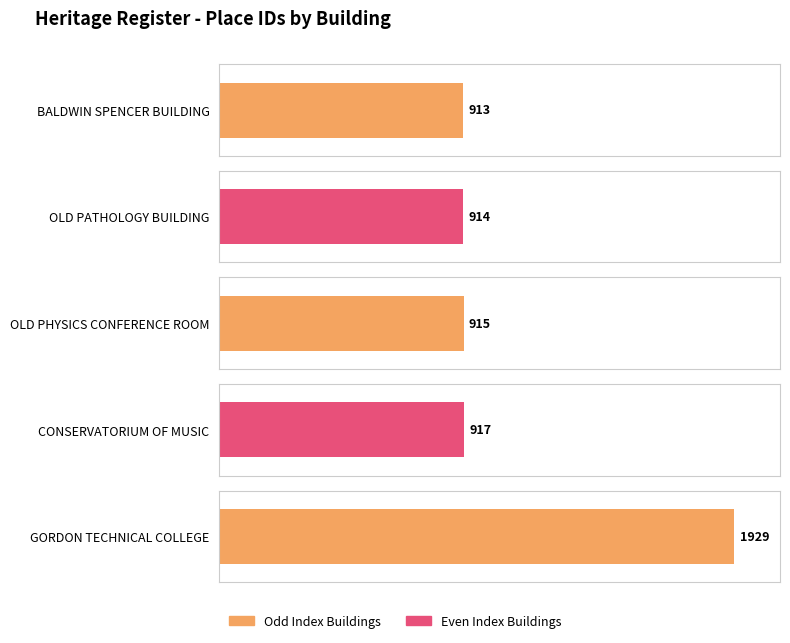

Reading left to right, what are all the values shown in this chart?

BALDWIN SPENCER BUILDING=913	OLD PATHOLOGY BUILDING=914	OLD PHYSICS CONFERENCE ROOM=915	CONSERVATORIUM OF MUSIC=917	GORDON TECHNICAL COLLEGE=1929